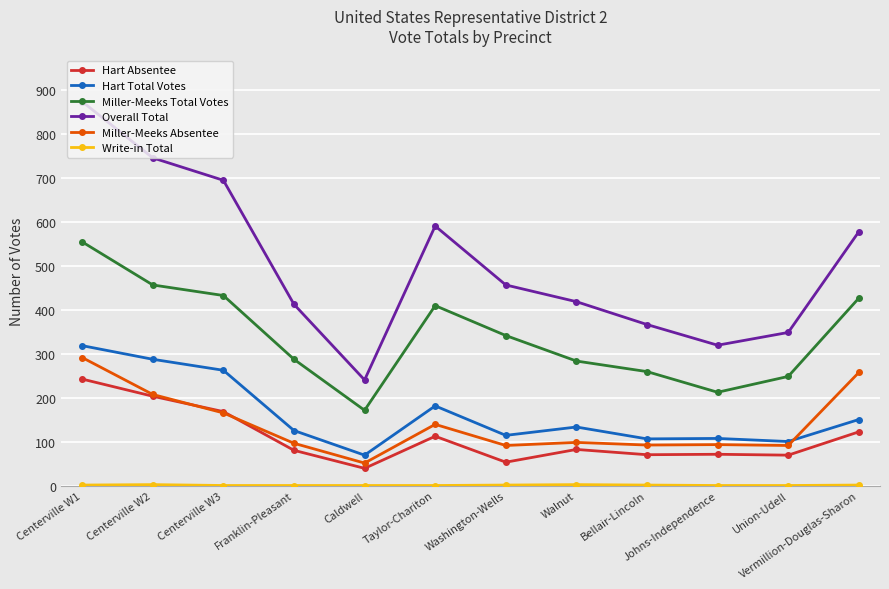

Where is the first local minimum for Overall Total?

Caldwell